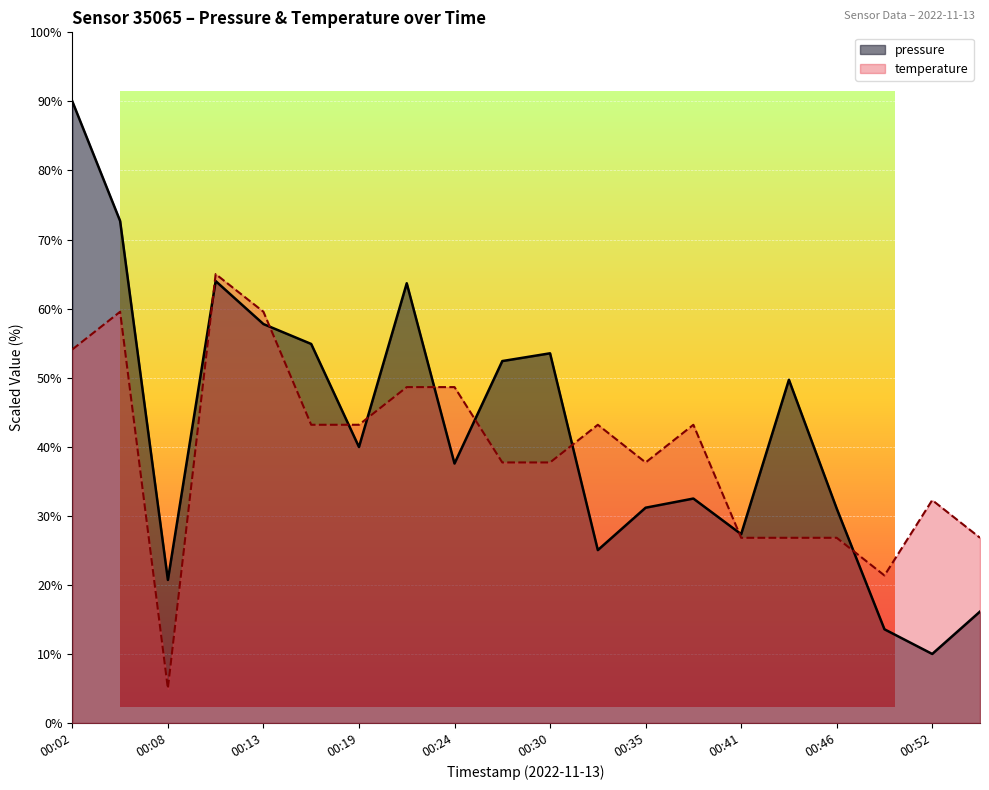

Which series has the largest total across all categories?

pressure